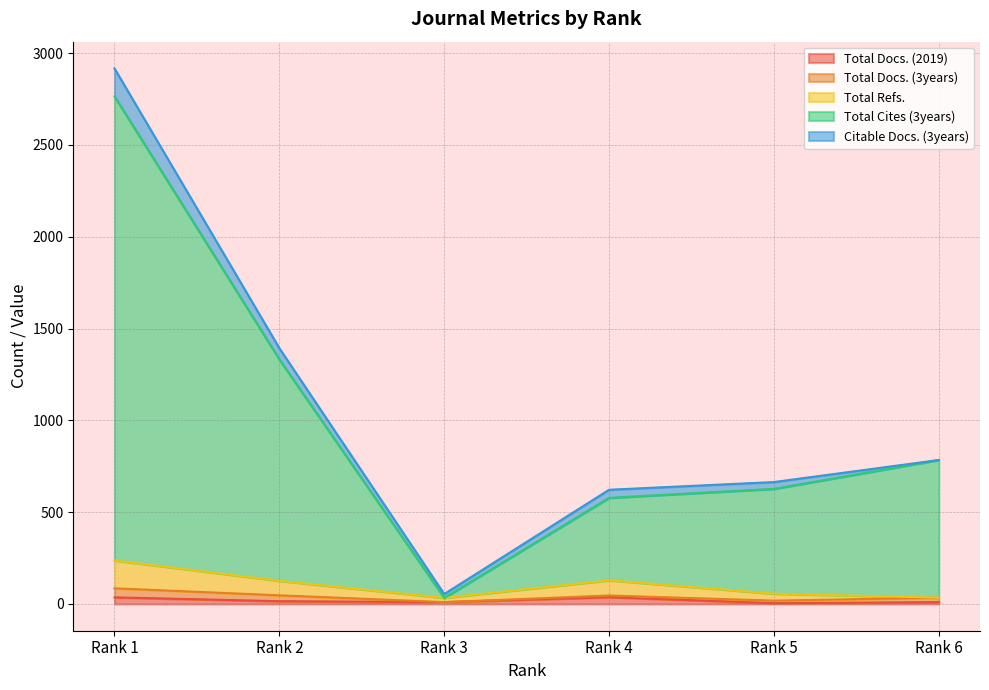

What is the highest value of the Total Docs. (2019) series?

37